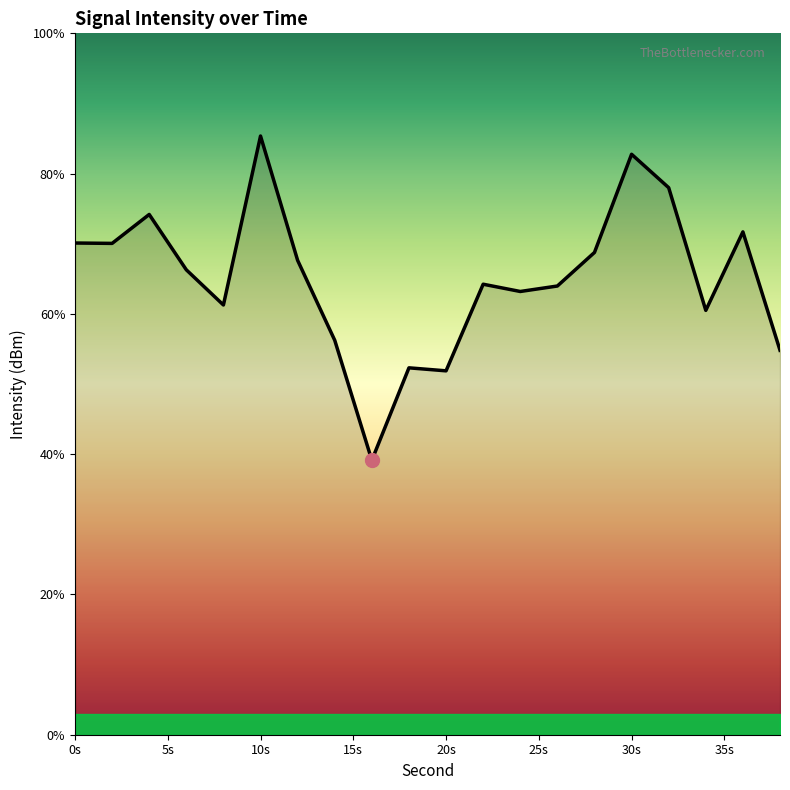

What is the smallest value displayed?

39.1